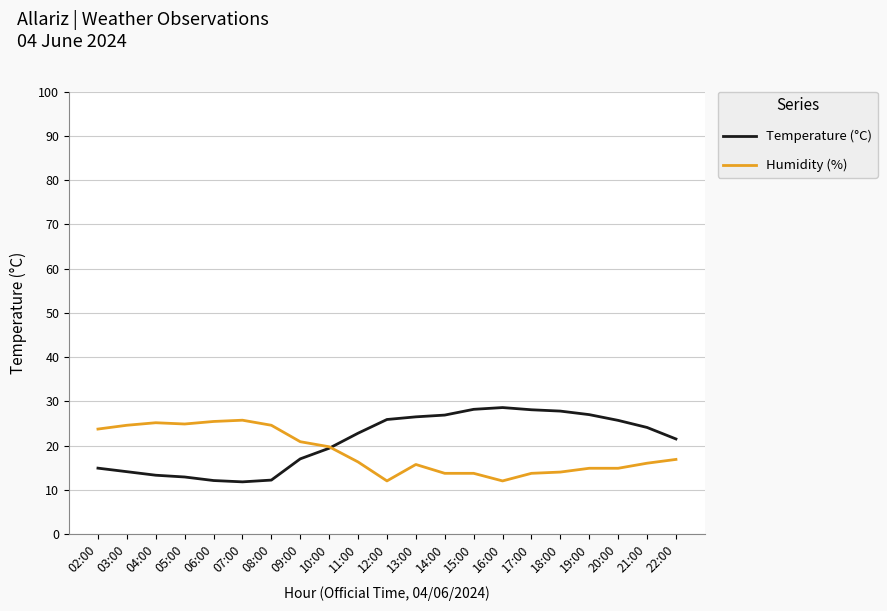

Is the value of Humidity (%) at 11:00 greater than the value of Temperature (°C) at 18:00?

No